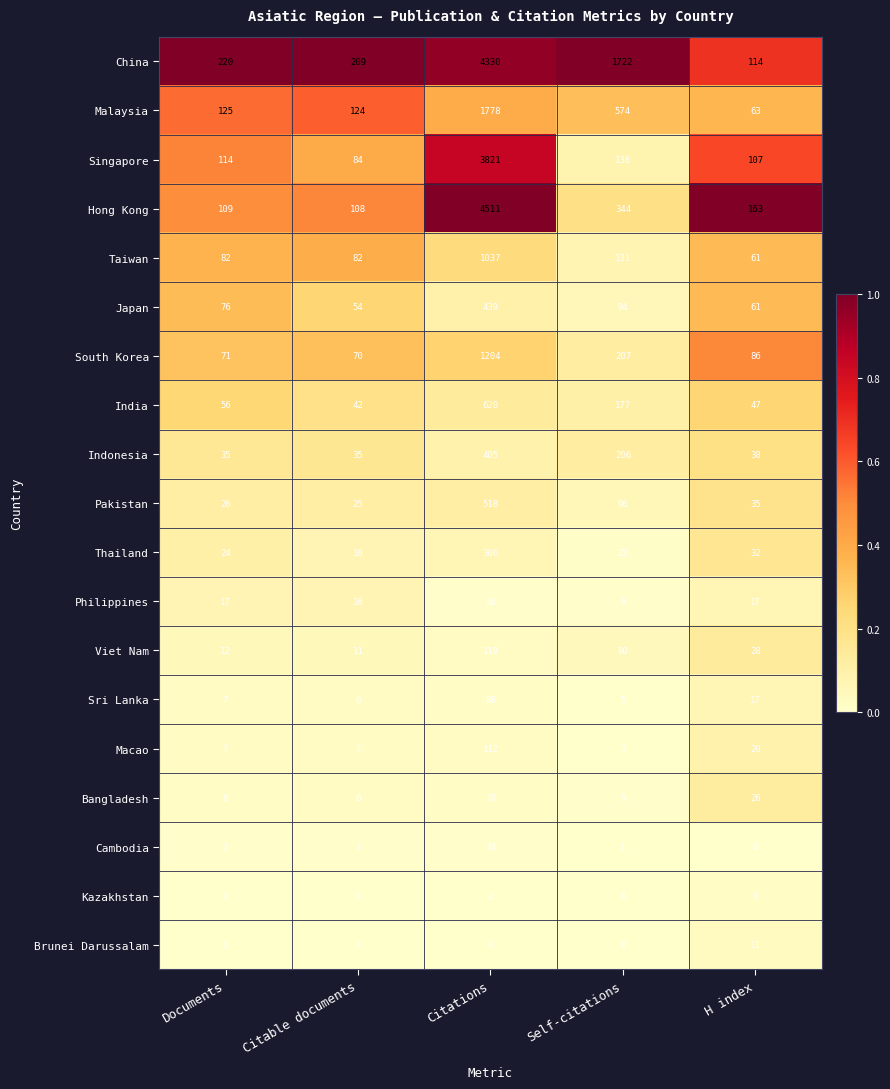

At how many categories does at least one series exceed 0?

5